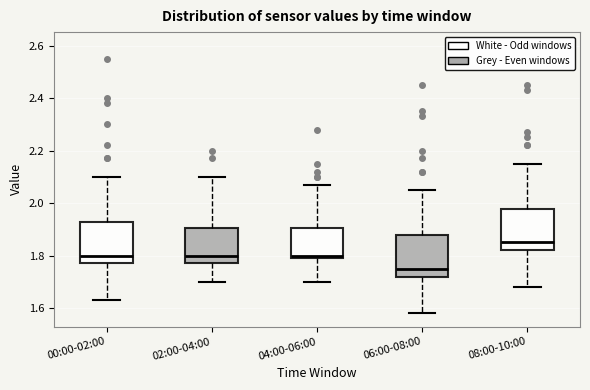

Reading left to right, read every box against the y-axis: the position of its median line, the range the box covers, and the ends of its whiskers. The values are not printed on the chart, so give them approximately, as read against the axis.

00:00-02:00: median 1.80, box 1.78 to 1.92, whiskers 1.64 to 2.10
02:00-04:00: median 1.80, box 1.78 to 1.90, whiskers 1.70 to 2.10
04:00-06:00: median 1.80 (just above the box's lower edge), box 1.80 to 1.90, whiskers 1.70 to 2.08
06:00-08:00: median 1.76, box 1.72 to 1.88, whiskers 1.58 to 2.06
08:00-10:00: median 1.86, box 1.82 to 1.98, whiskers 1.68 to 2.16